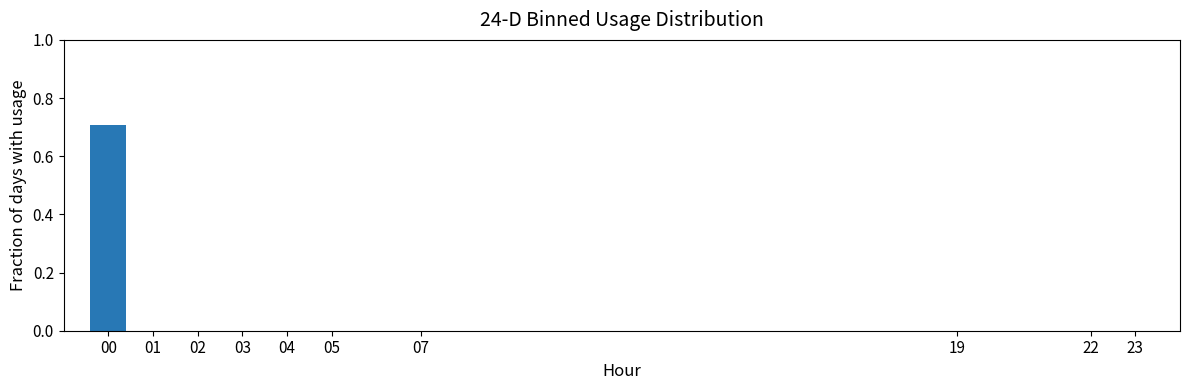

Are the bars horizontal?

No